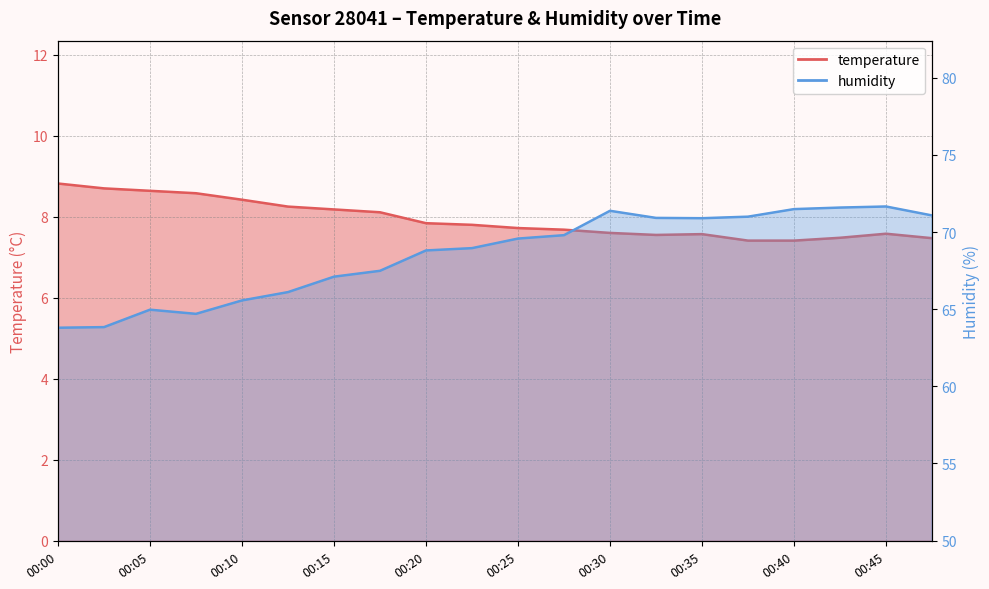

Reading right to left, what are all the values shown in this chart?

temperature: 7.5	7.6	7.5	7.4	7.4	7.6	7.5	7.6	7.7	7.7	7.8	7.8	8.1	8.2	8.2	8.4	8.6	8.6	8.7	8.8
humidity: 71.1	71.7	71.6	71.5	71.0	70.9	70.9	71.4	69.8	69.6	69.0	68.8	67.5	67.1	66.1	65.6	64.7	65.0	63.8	63.8